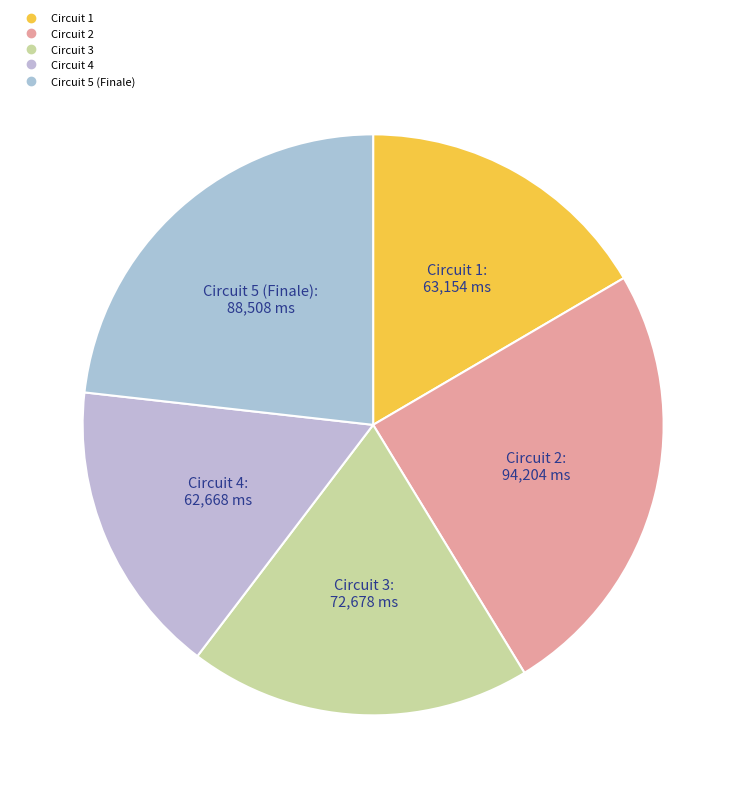

Is there any slice that represents more than half of the pie?

No